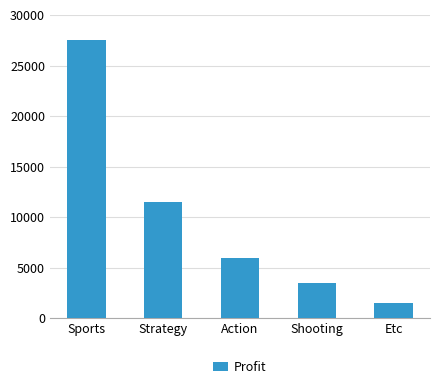

Are the bars grouped side by side (vs. stacked)?

No